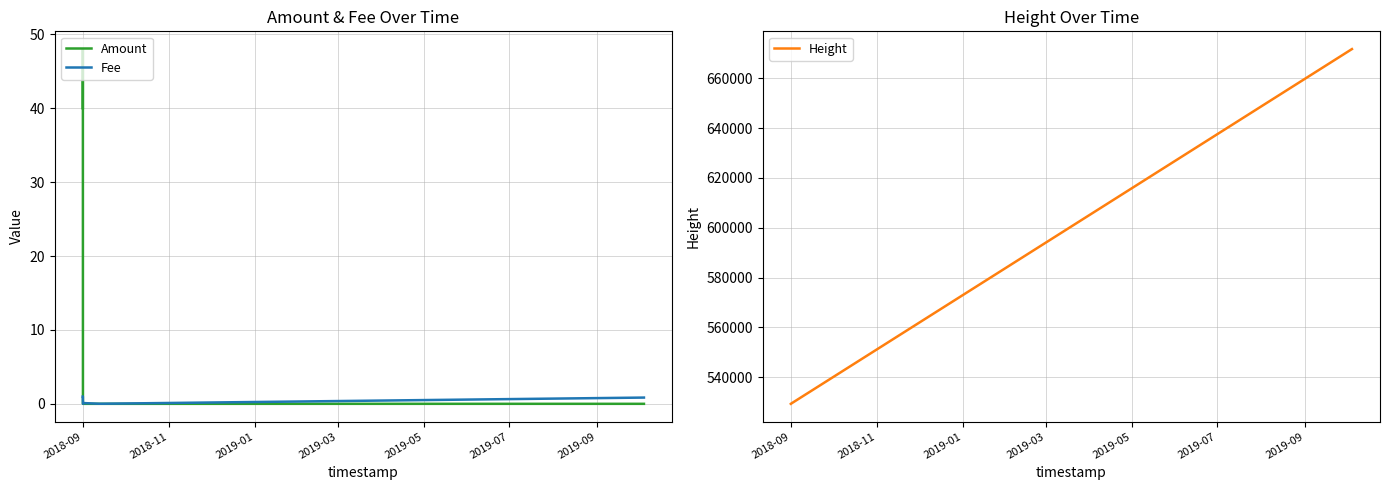

How many data points does each series have?

10